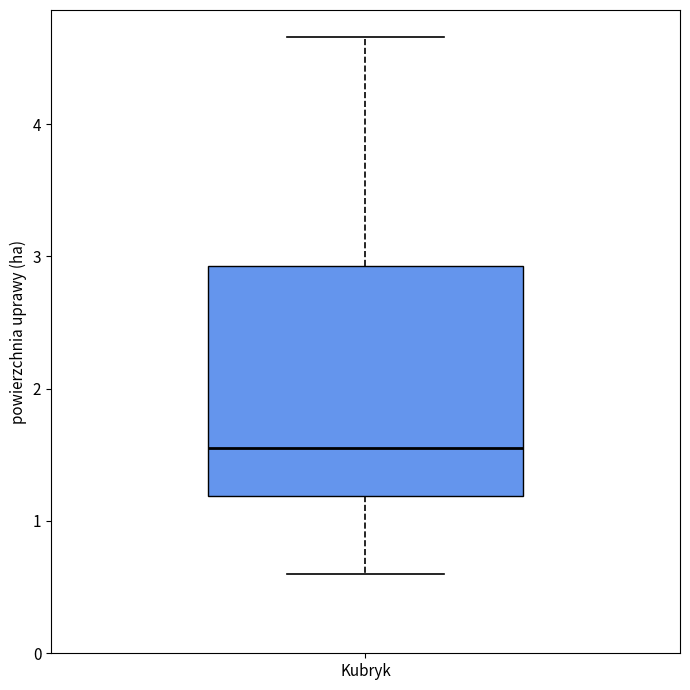

Where does the lower whisker of the box for Kubryk end on the y-axis? The values are not printed on the chart, so give them approximately, as read against the axis.

0.6